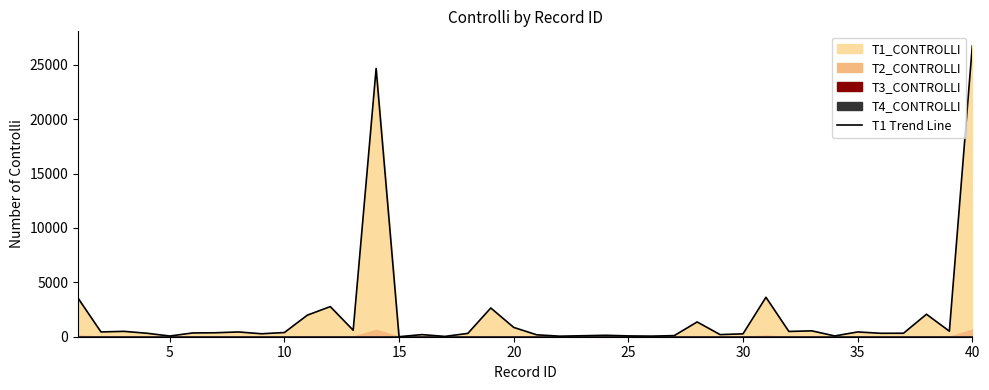

Reading left to right, transcribe all the data shown in this chart.

3549	440	494	320	65	346	365	438	272	385	1982	2769	597	24655	3	194	29	306	2643	856	177	50	89	132	75	55	101	1358	195	265	3625	484	541	71	439	316	320	2067	509	26734